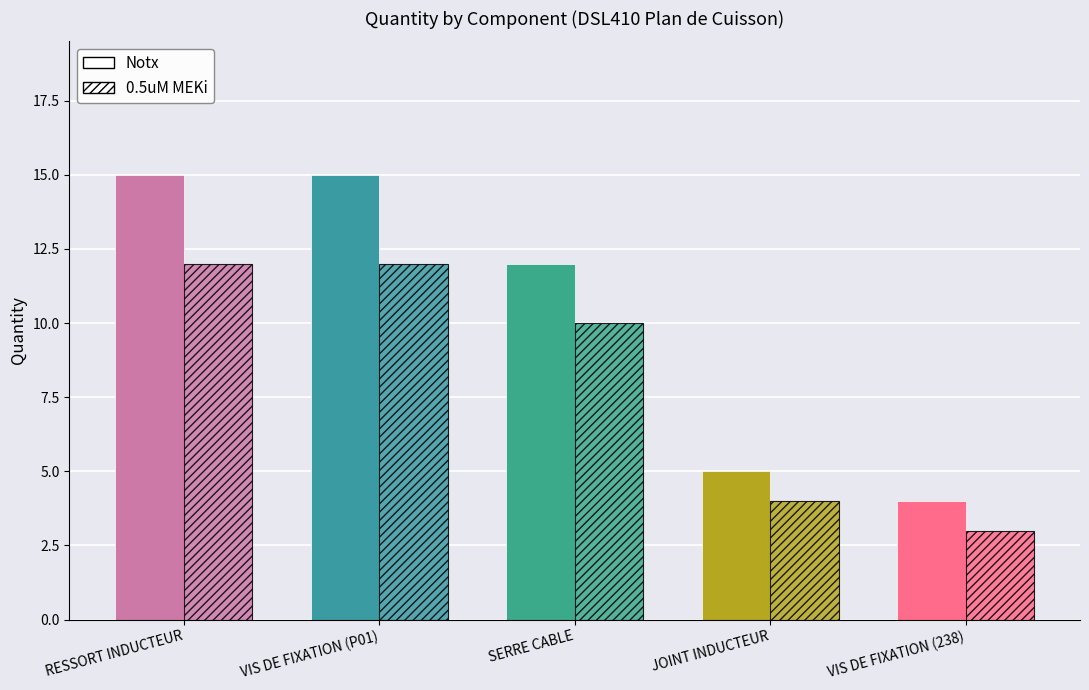

Is it true that Solid equals 15 at VIS DE FIXATION (P01)?

True